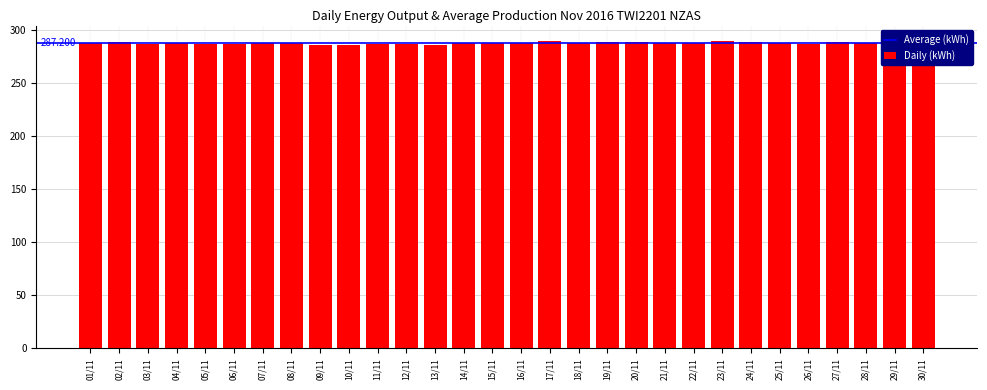

Is it true that the value at 07/11 is 180.9?

False